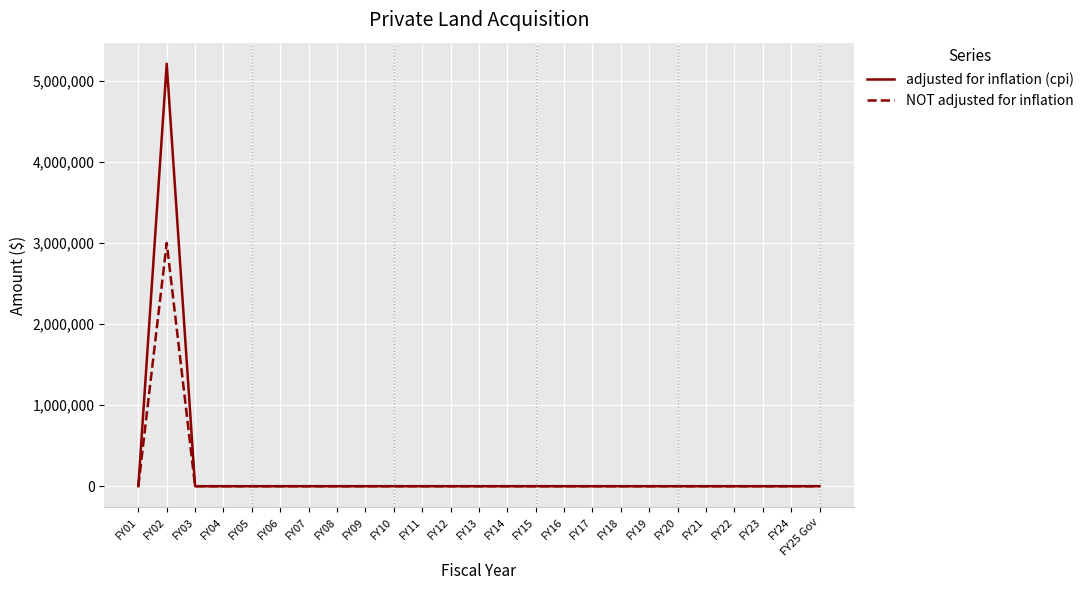

Reading right to left, what are all the values shown in this chart?

adjusted for inflation (cpi): FY25 Gov=0	FY24=0	FY23=0	FY22=0	FY21=0	FY20=0	FY19=0	FY18=0	FY17=0	FY16=0	FY15=0	FY14=0	FY13=0	FY12=0	FY11=0	FY10=0	FY09=0	FY08=0	FY07=0	FY06=0	FY05=0	FY04=0	FY03=0	FY02=5209738	FY01=0
NOT adjusted for inflation: FY25 Gov=0	FY24=0	FY23=0	FY22=0	FY21=0	FY20=0	FY19=0	FY18=0	FY17=0	FY16=0	FY15=0	FY14=0	FY13=0	FY12=0	FY11=0	FY10=0	FY09=0	FY08=0	FY07=0	FY06=0	FY05=0	FY04=0	FY03=0	FY02=3000000	FY01=0